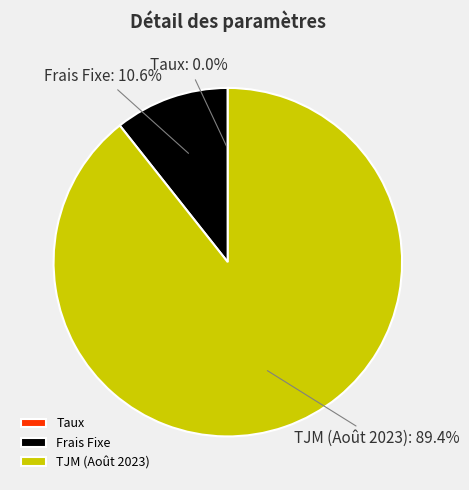

Which category has the biggest portion of the pie?

TJM (Août 2023)